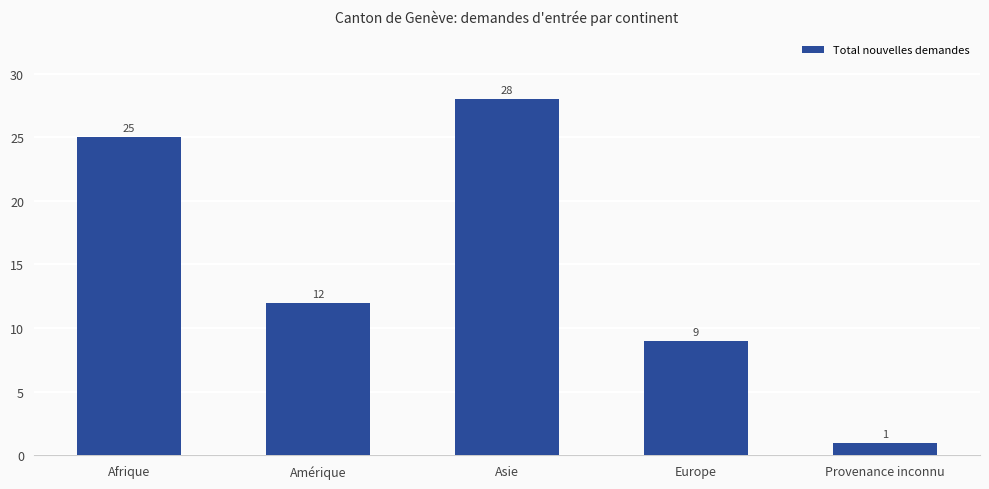

Reading left to right, extract all data points from this chart.

25	12	28	9	1